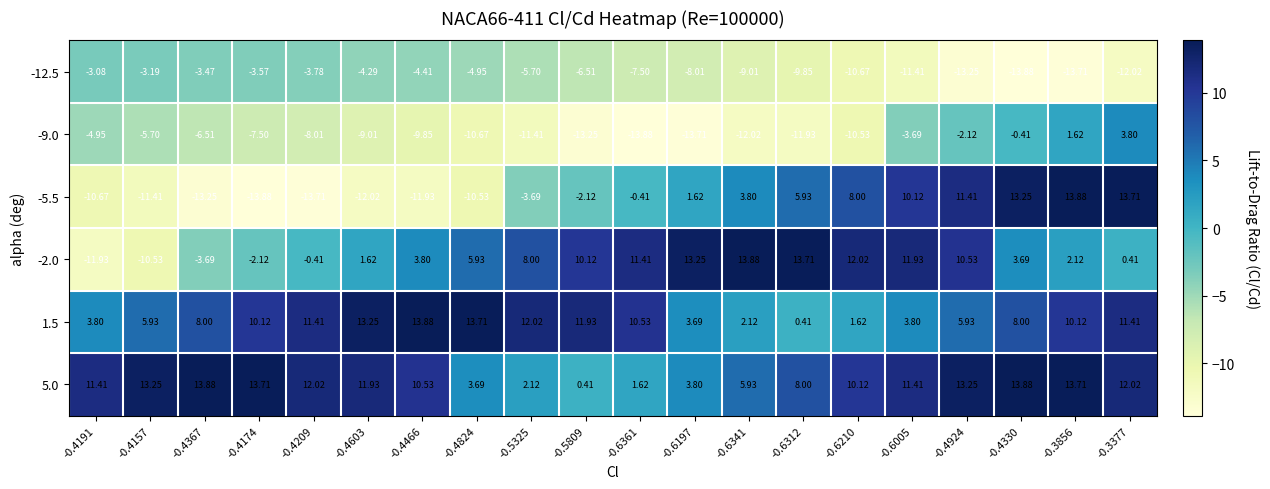

Is the value of 5.0 at -0.6312 greater than the value of -5.5 at -0.4174?

Yes